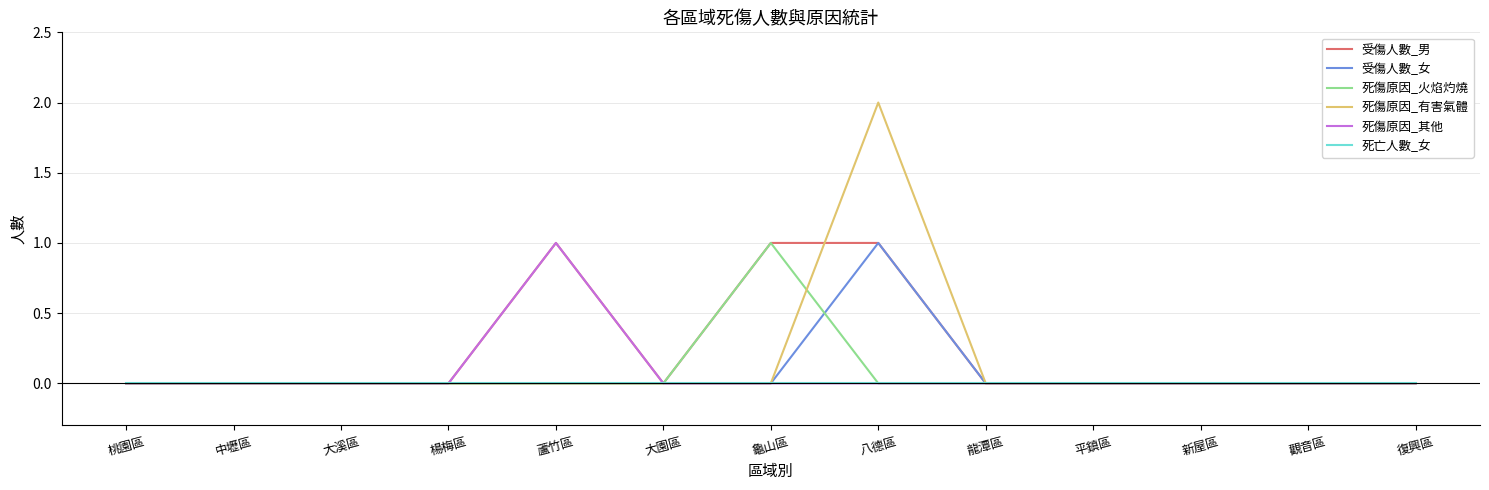

Which series has the widest spread of values?

死傷原因_有害氣體